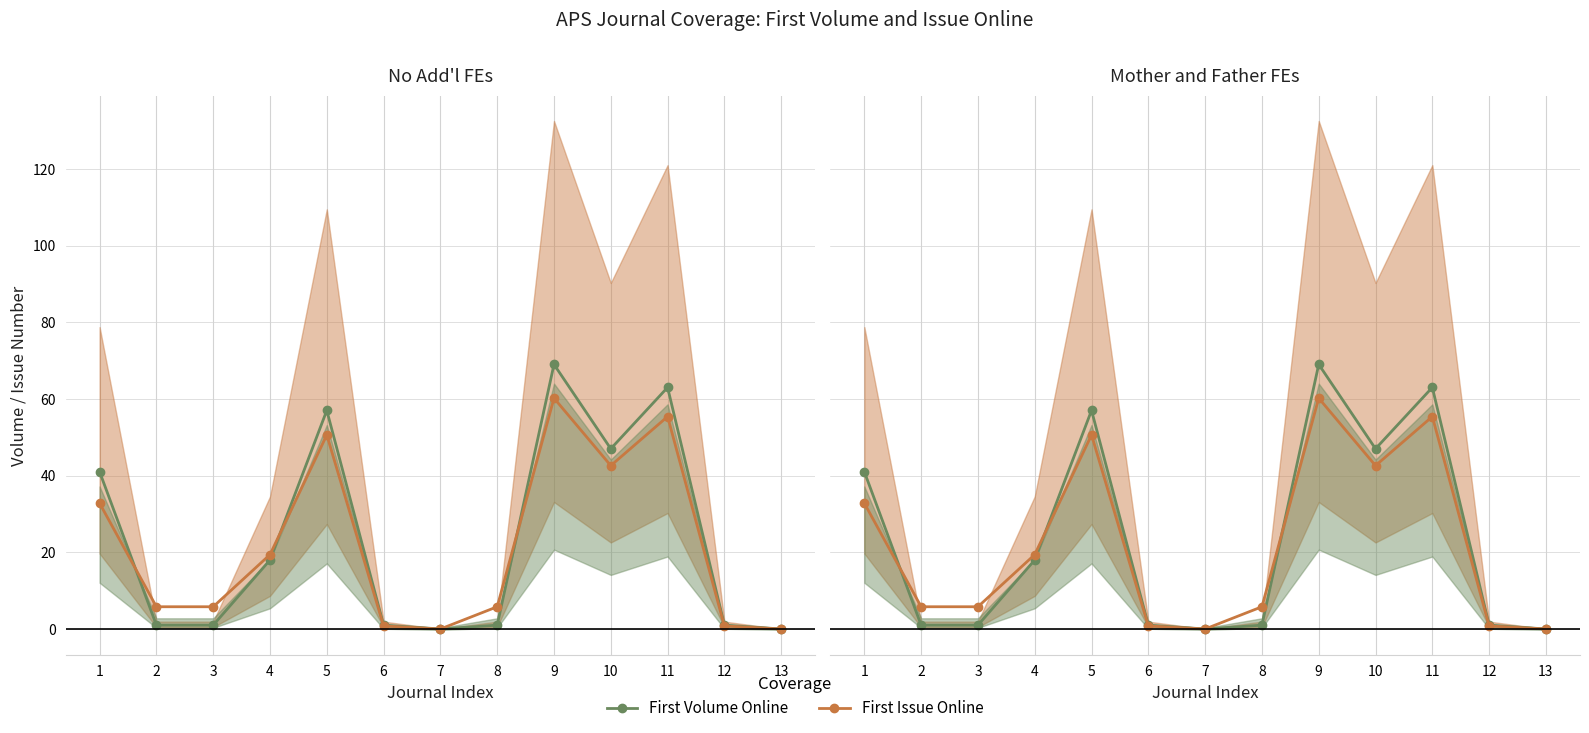

Where do First Volume Online and First Issue Online first cross each other?

1 and 2